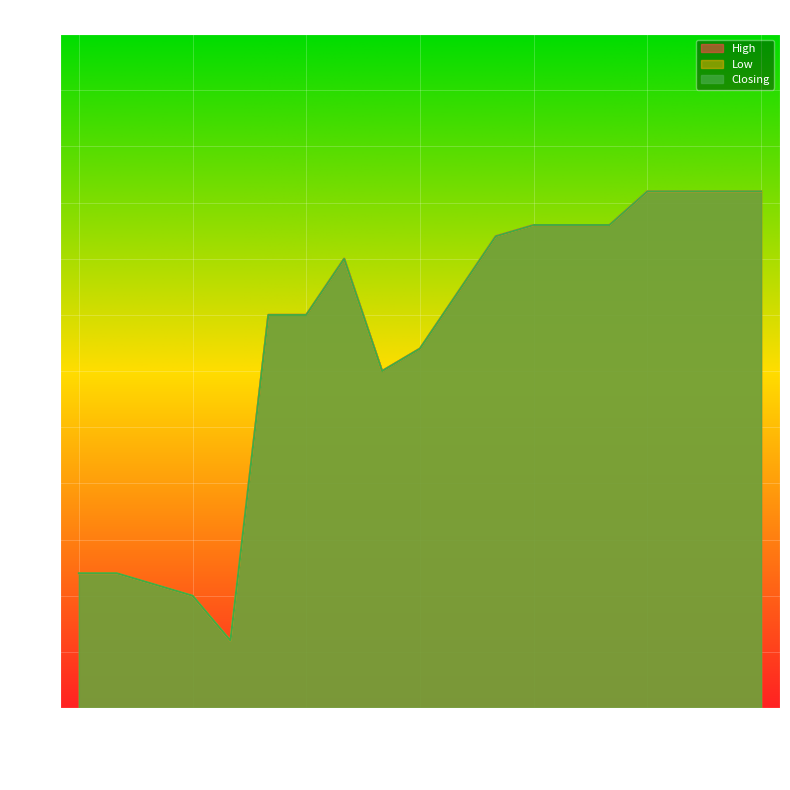

Where does the Closing series first go above 1?

03/01/2023